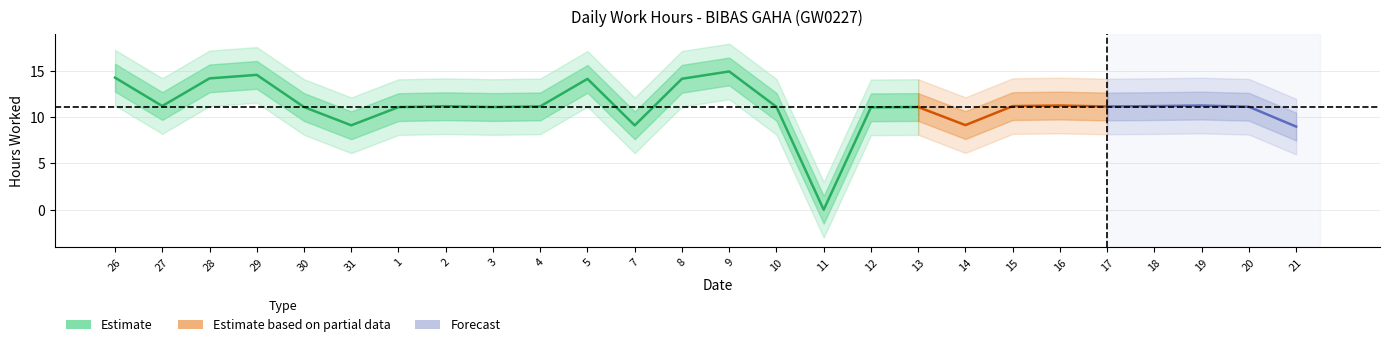

What value does the data have at 26?

14.2